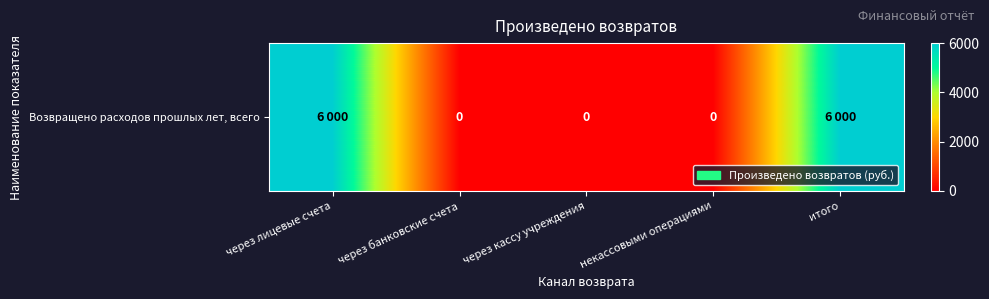

What is the change in value from некассовыми операциями to итого?

+6000